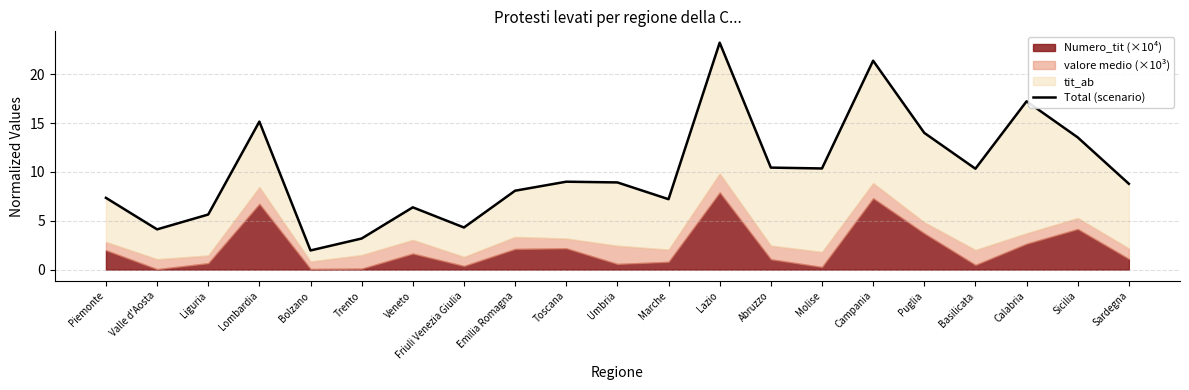

List the labels in order of value, largest first.

Lazio, Campania, Calabria, Lombardia, Puglia, Sicilia, Abruzzo, Molise, Basilicata, Toscana, Umbria, Sardegna, Emilia Romagna, Piemonte, Marche, Veneto, Liguria, Friuli Venezia Giulia, Valle d'Aosta, Trento, Bolzano